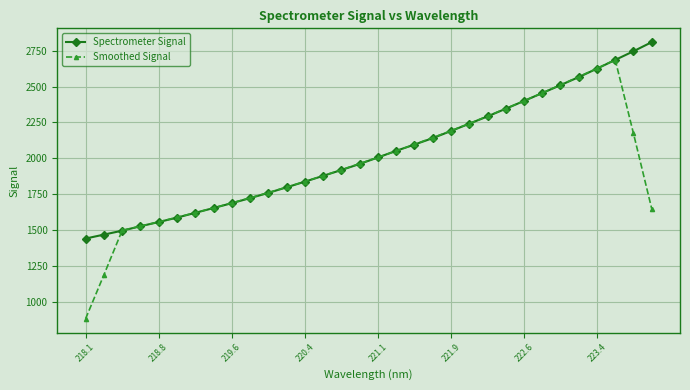

Rank the series by their maximum value, from lowest to highest.

Smoothed Signal, Spectrometer Signal